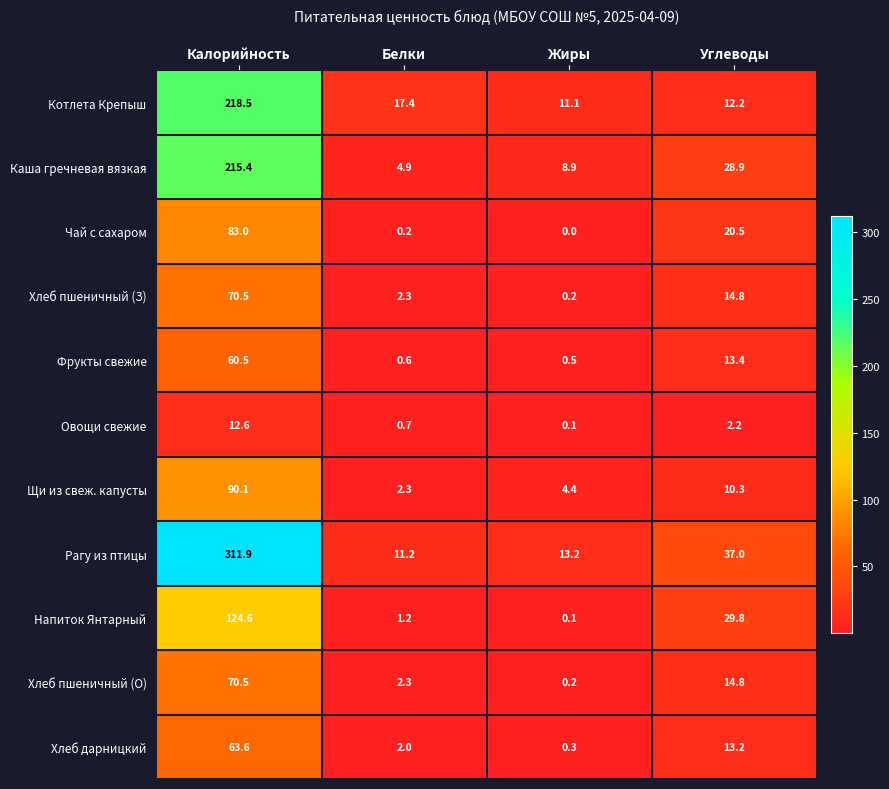

At which category is the sum across all series the highest?

Калорийность